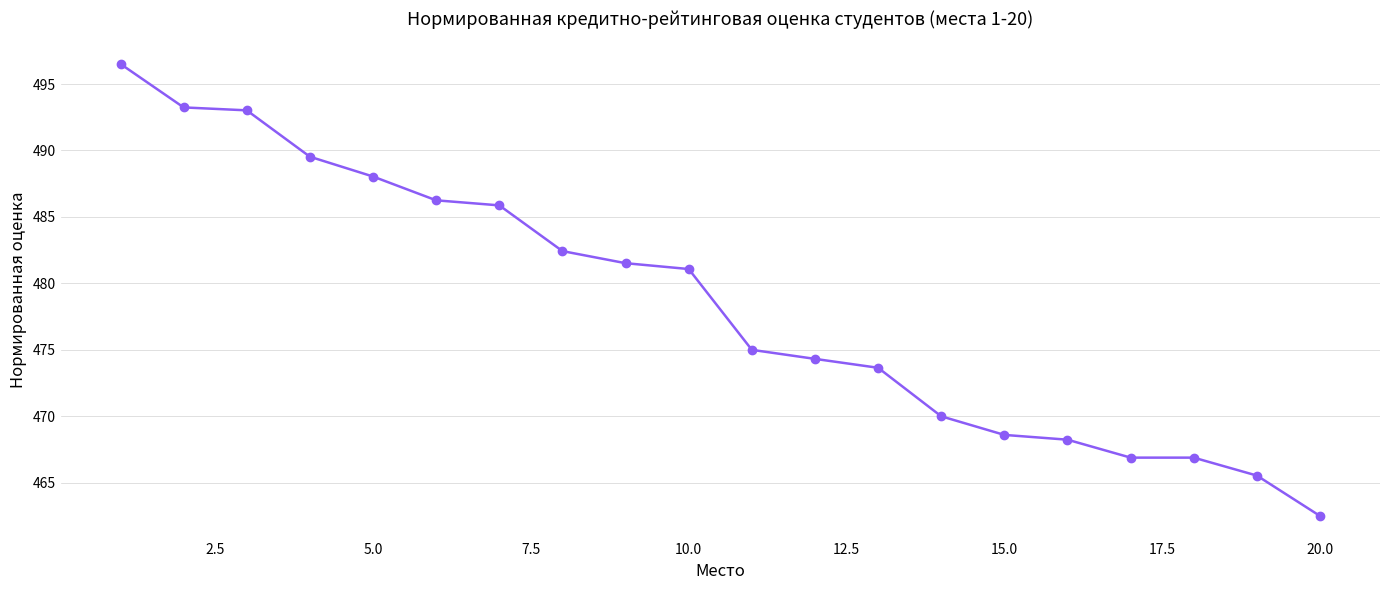

What is the sum of all values?

9569.1